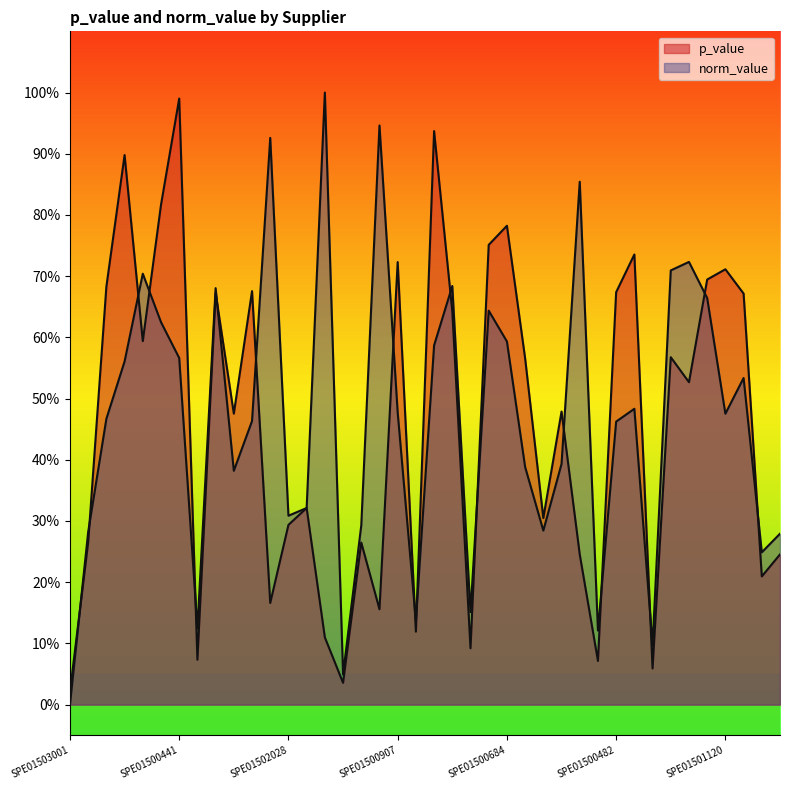

The value of norm_value at SPE01500643 is 0.2. True or false?

False